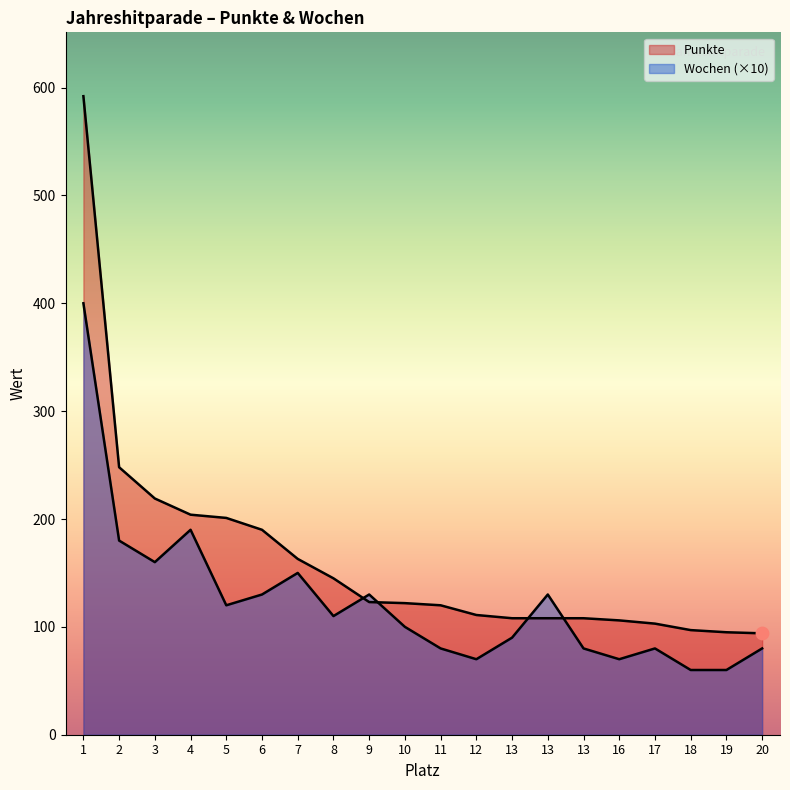

Which series reaches the maximum Y coordinate?

Punkte